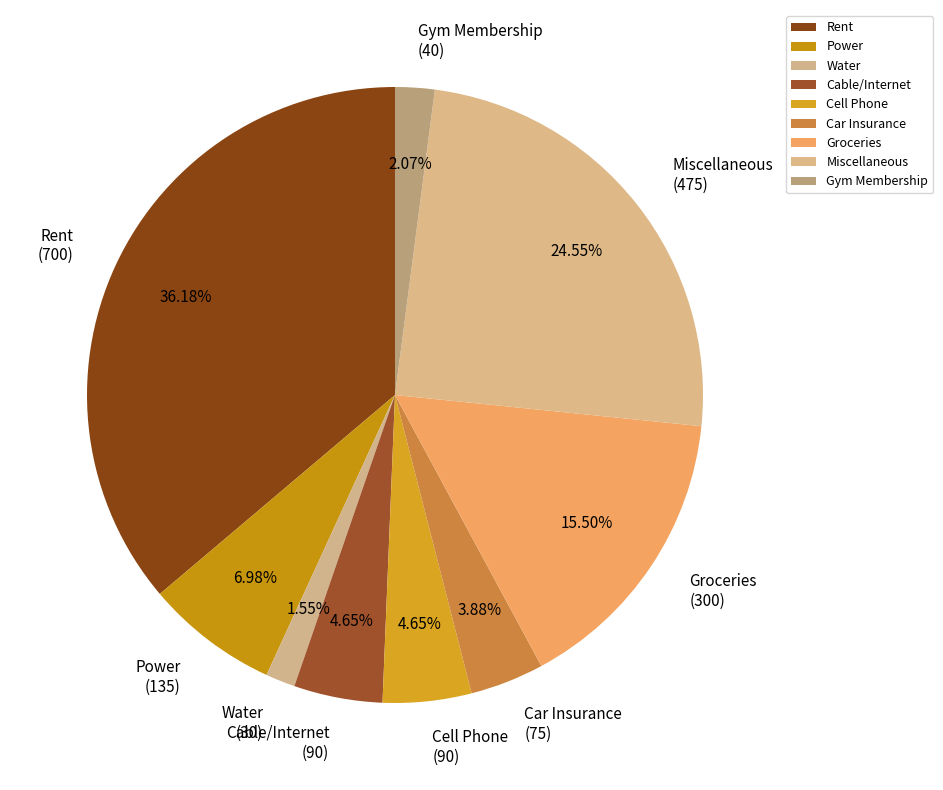

What is the smallest slice in the pie chart?

Water